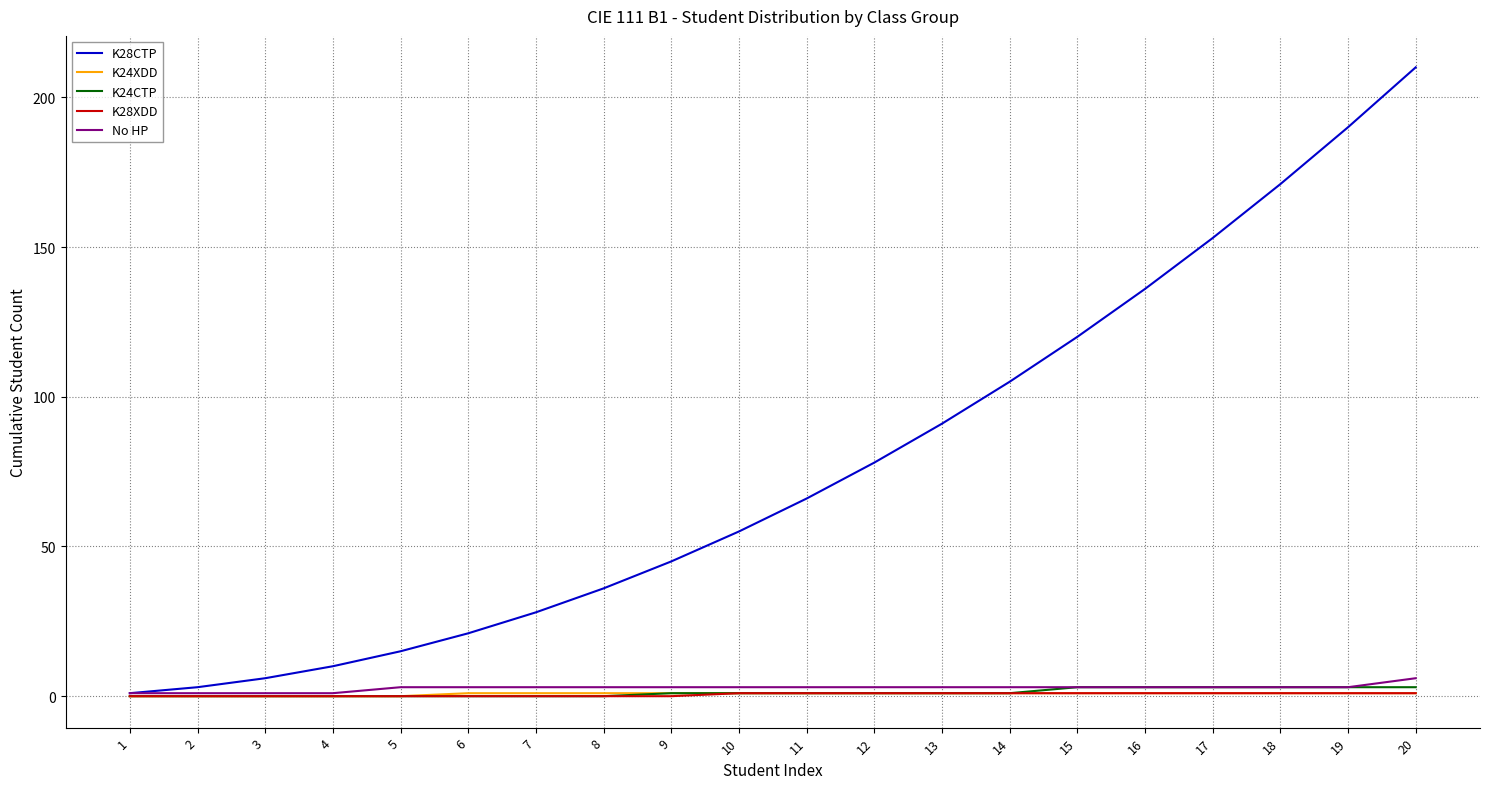

The K24CTP series shows 0 at 8. True or false?

True